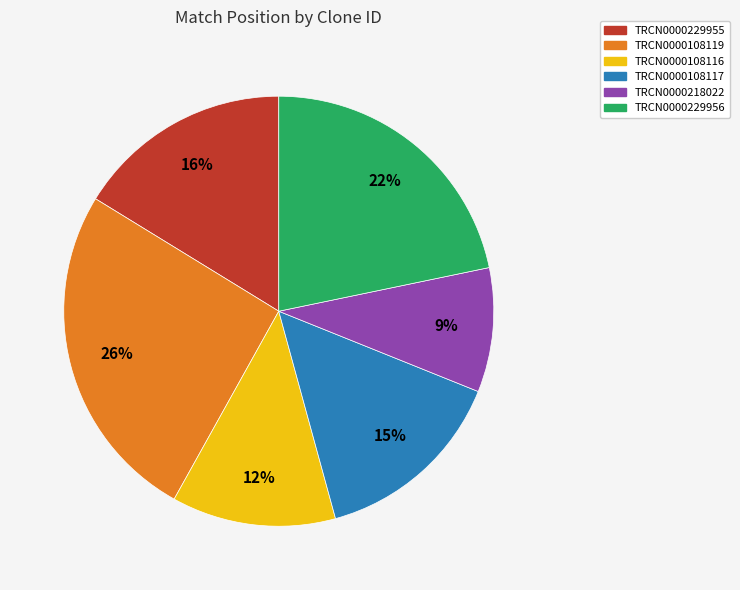

Which has a higher value, TRCN0000218022 or TRCN0000229955?

TRCN0000229955